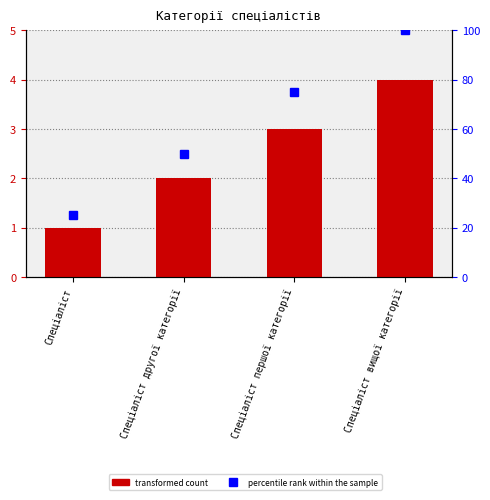

At which label does percentile rank within the sample first exceed 75?

Спеціаліст вищої категорії